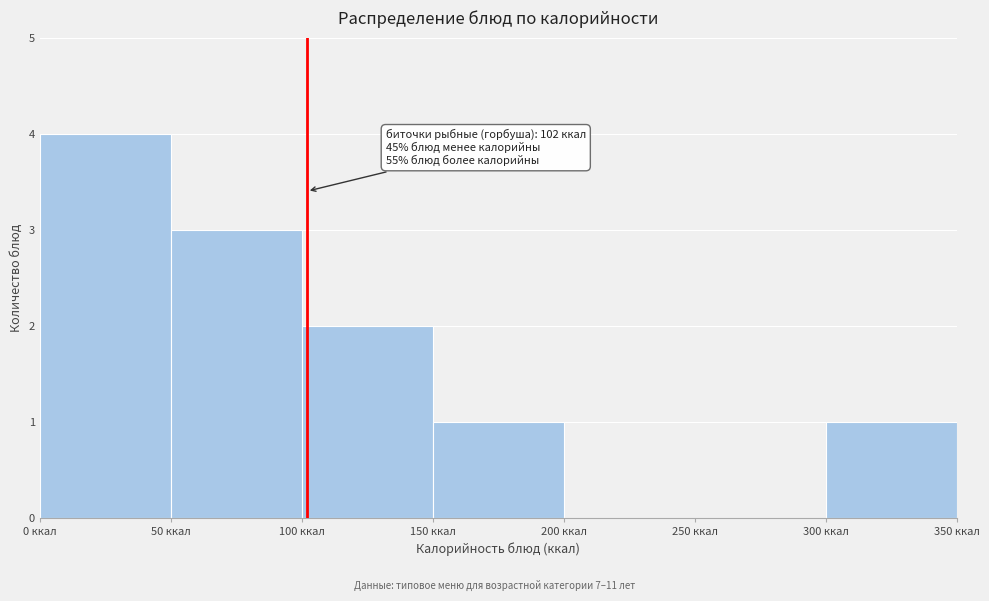

Which range on the x-axis has the tallest bar?

0 to 50